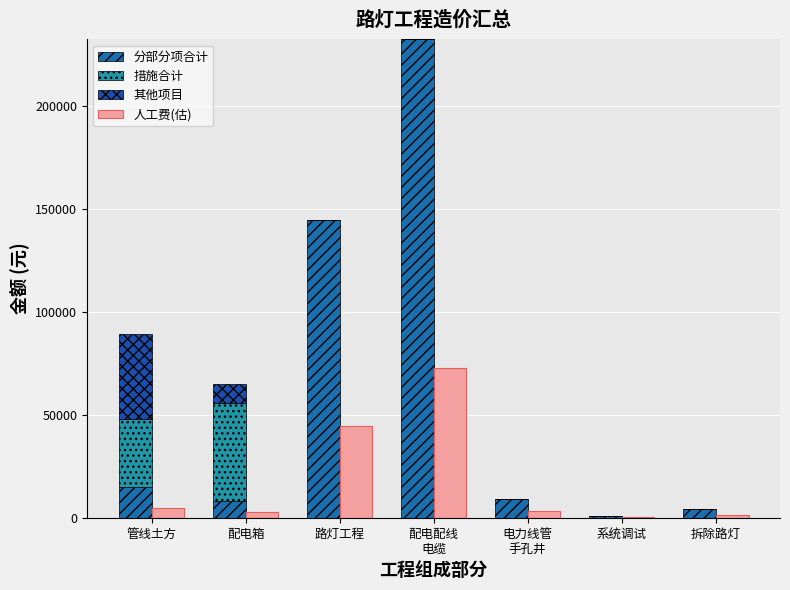

What is the label of the 7th bar from the left?

拆除路灯